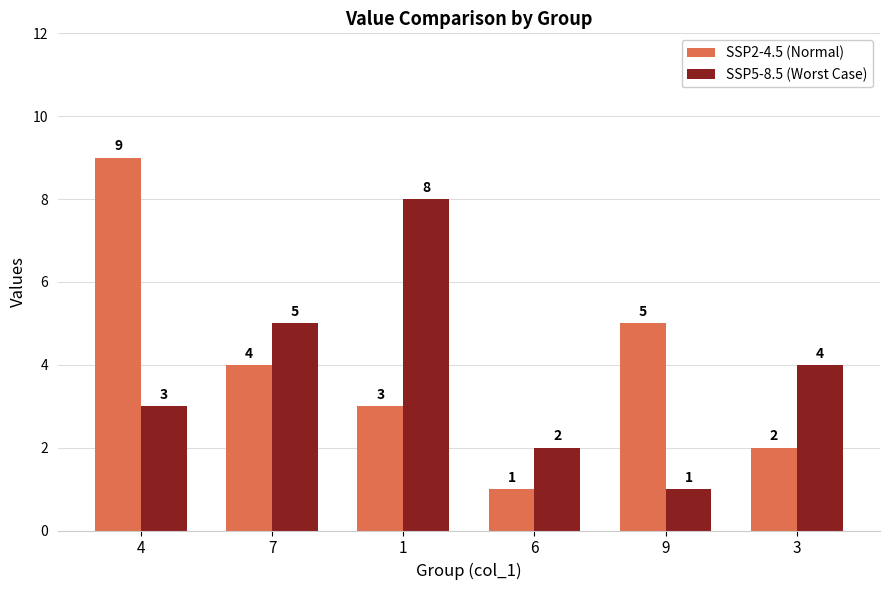

What is the value of the SSP2-4.5 (Normal) bar at the 1st from the left?

9